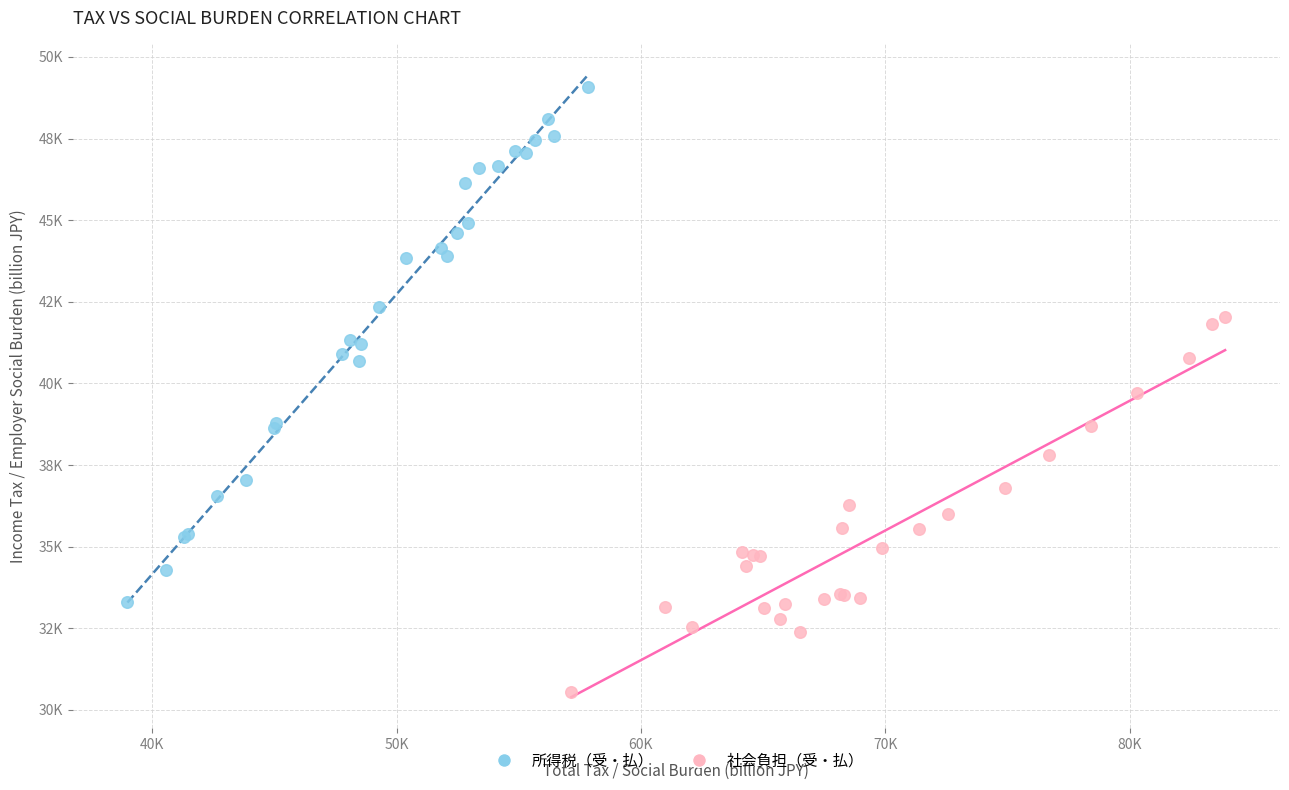

Which series reaches the maximum Y coordinate?

所得税（受・払）